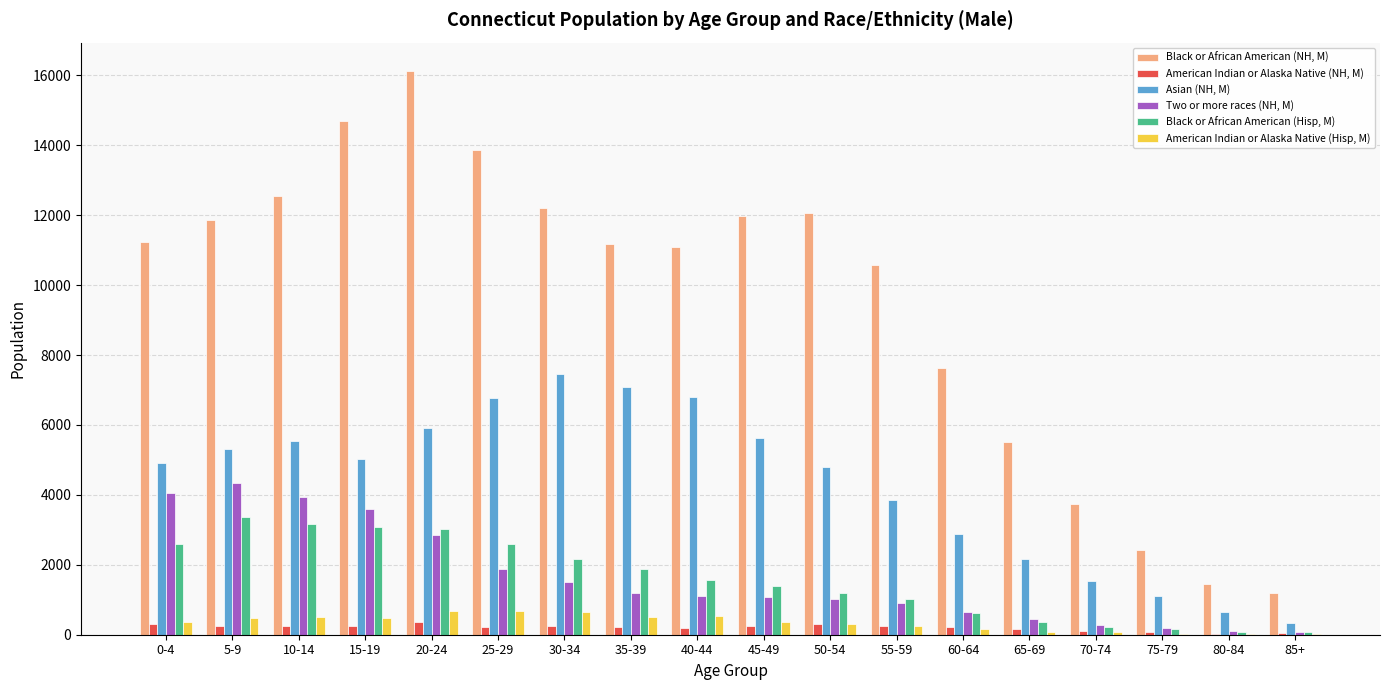

At which label is Black or African American (NH, M) closest to 8666?

60-64